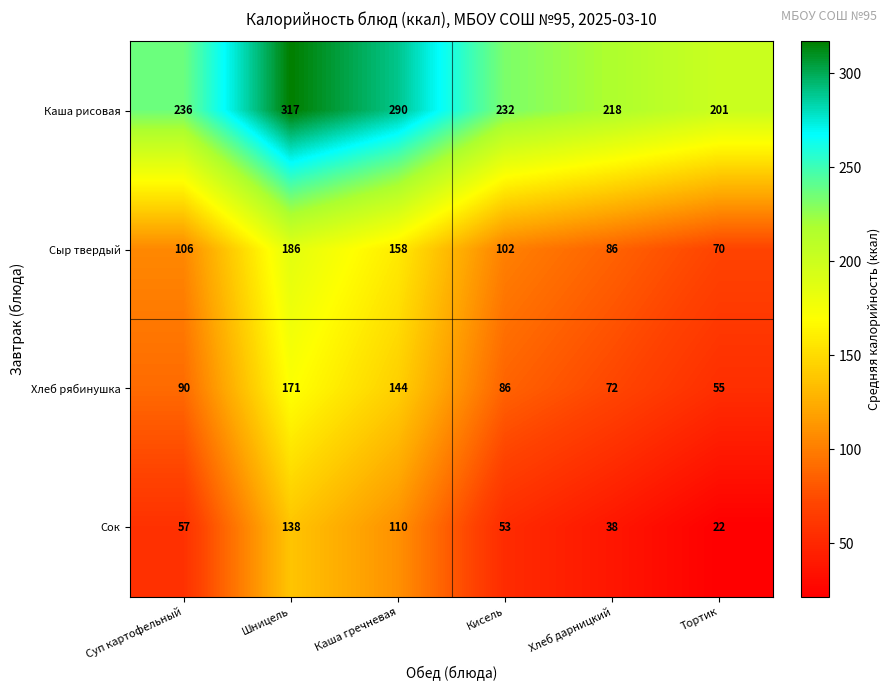

List the series in order of their peak value, lowest first.

Сок, Хлеб рябинушка, Сыр твердый, Каша рисовая